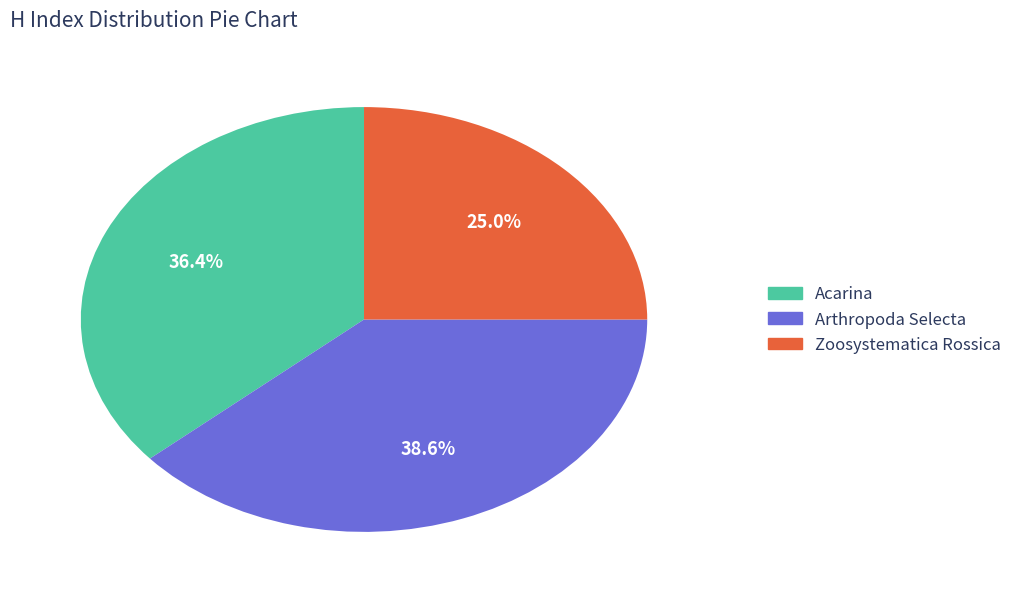

To the nearest percent, what is the combined percentage of Arthropoda Selecta and Acarina?

75%